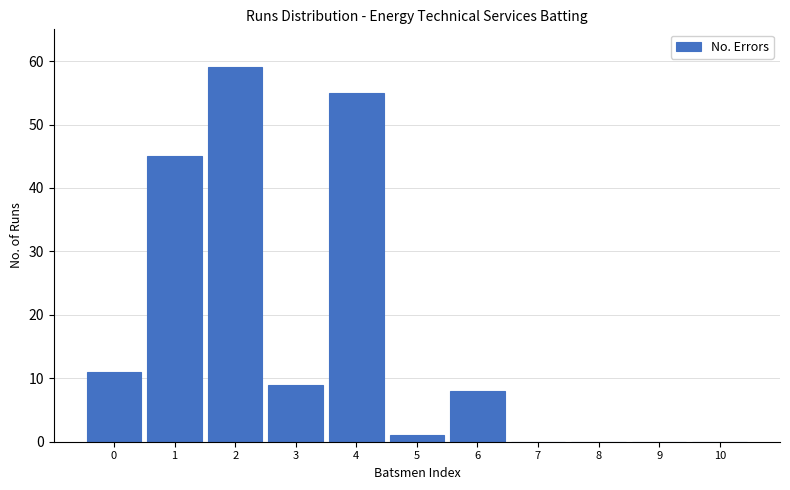

Reading right to left, list all the values displayed in this chart.

10=0	9=0	8=0	7=0	6=8	5=1	4=55	3=9	2=59	1=45	0=11